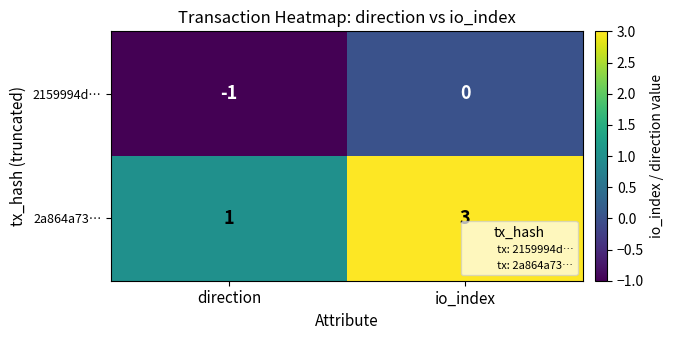

Count the number of categories in the chart.

2